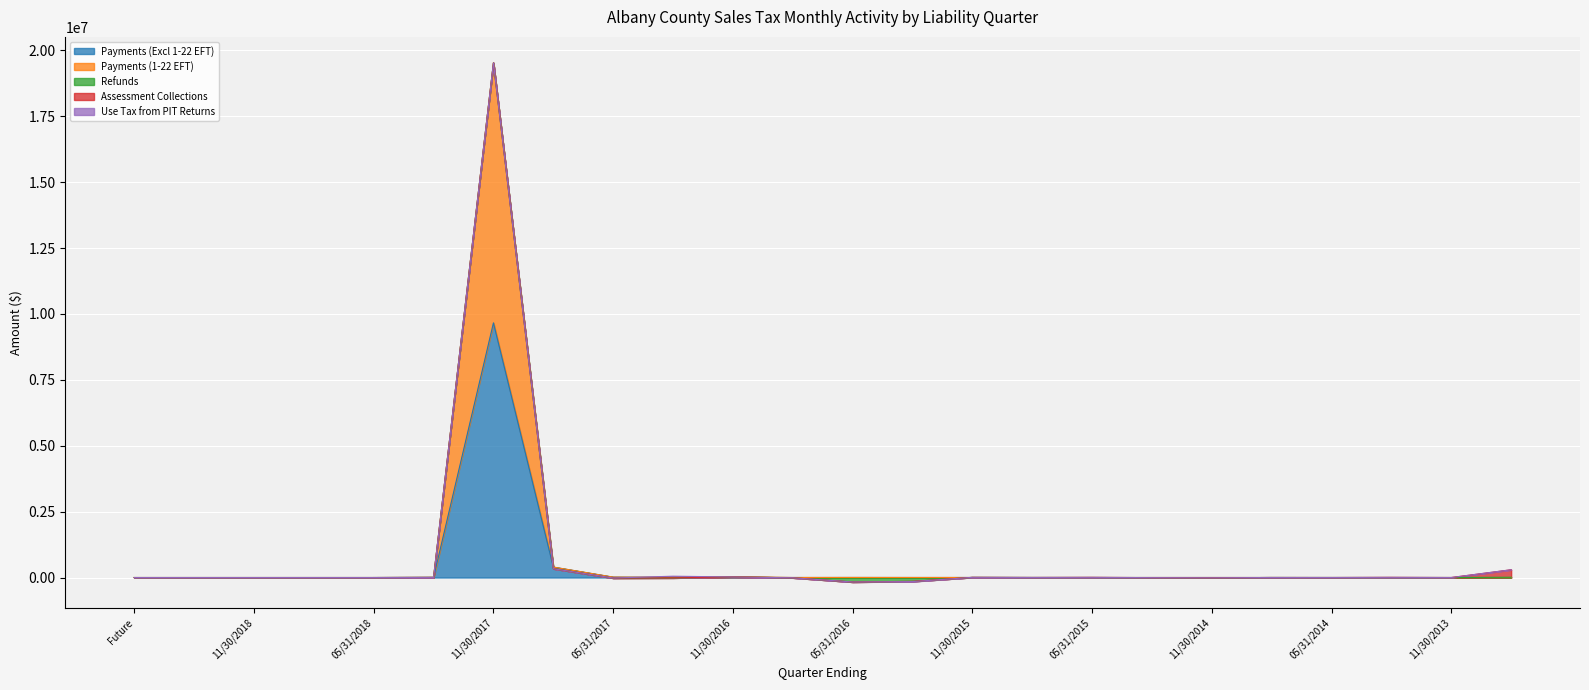

Reading left to right, list all the values displayed in this chart.

Payments (Excl 1-22 EFT): Future=0.0	02/28/2019=0.0	11/30/2018=0.0	08/31/2018=0.0	05/31/2018=0.0	02/28/2018=5020.3	11/30/2017=9662143.8	08/31/2017=395598.0	05/31/2017=15436.1	02/28/2017=9993.4	11/30/2016=17043.6	08/31/2016=1307.8	05/31/2016=3218.0	02/29/2016=1876.6	11/30/2015=1744.2	08/31/2015=1324.5	05/31/2015=881.3	02/28/2015=1606.8	11/30/2014=1319.9	08/31/2014=1080.3	05/31/2014=435.6	02/28/2014=165.2	11/30/2013=16.4	Aged=893.6
Payments (1-22 EFT): Future=0.0	02/28/2019=0.0	11/30/2018=0.0	08/31/2018=0.0	05/31/2018=0.0	02/28/2018=0.0	11/30/2017=9865407.2	08/31/2017=1128.1	05/31/2017=0.0	02/28/2017=0.0	11/30/2016=17978.6	08/31/2016=0.0	05/31/2016=0.0	02/29/2016=0.0	11/30/2015=0.0	08/31/2015=0.0	05/31/2015=0.0	02/28/2015=0.0	11/30/2014=0.0	08/31/2014=0.0	05/31/2014=0.0	02/28/2014=0.0	11/30/2013=0.0	Aged=1285.7
Refunds: Future=0.0	02/28/2019=0.0	11/30/2018=0.0	08/31/2018=0.0	05/31/2018=0.0	02/28/2018=-45.7	11/30/2017=-1302.8	08/31/2017=-62136.6	05/31/2017=-36256.9	02/28/2017=-25190.7	11/30/2016=-14413.3	08/31/2016=-12077.4	05/31/2016=-173224.0	02/29/2016=-147936.3	11/30/2015=3443.0	08/31/2015=-689.2	05/31/2015=-2.5	02/28/2015=-5428.3	11/30/2014=-10897.1	08/31/2014=4.6	05/31/2014=-24.0	02/28/2014=0.0	11/30/2013=0.0	Aged=7912.4
Assessment Collections: Future=0.0	02/28/2019=0.0	11/30/2018=0.0	08/31/2018=0.0	05/31/2018=0.0	02/28/2018=0.0	11/30/2017=0.0	08/31/2017=0.0	05/31/2017=2439.7	02/28/2017=998.6	11/30/2016=933.4	08/31/2016=886.9	05/31/2016=1192.7	02/29/2016=1201.3	11/30/2015=1540.1	08/31/2015=1081.3	05/31/2015=4912.5	02/28/2015=0.0	11/30/2014=0.0	08/31/2014=87.3	05/31/2014=0.0	02/28/2014=5827.8	11/30/2013=149.2	Aged=284717.0
Use Tax from PIT Returns: Future=0.0	02/28/2019=0.0	11/30/2018=0.0	08/31/2018=0.0	05/31/2018=0.0	02/28/2018=0.0	11/30/2017=0.0	08/31/2017=0.0	05/31/2017=0.0	02/28/2017=64367.3	11/30/2016=0.0	08/31/2016=0.0	05/31/2016=0.0	02/29/2016=-8594.1	11/30/2015=0.0	08/31/2015=0.0	05/31/2015=0.0	02/28/2015=50.2	11/30/2014=0.0	08/31/2014=0.0	05/31/2014=0.0	02/28/2014=51.4	11/30/2013=0.0	Aged=-3.5